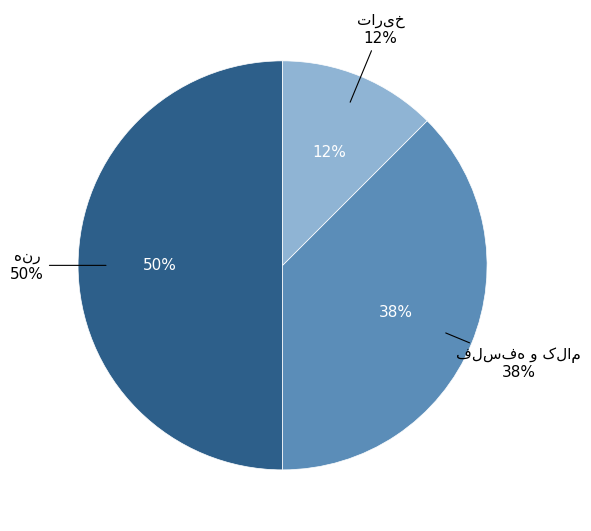

Is فلسفه و کلام the majority of the pie?

No